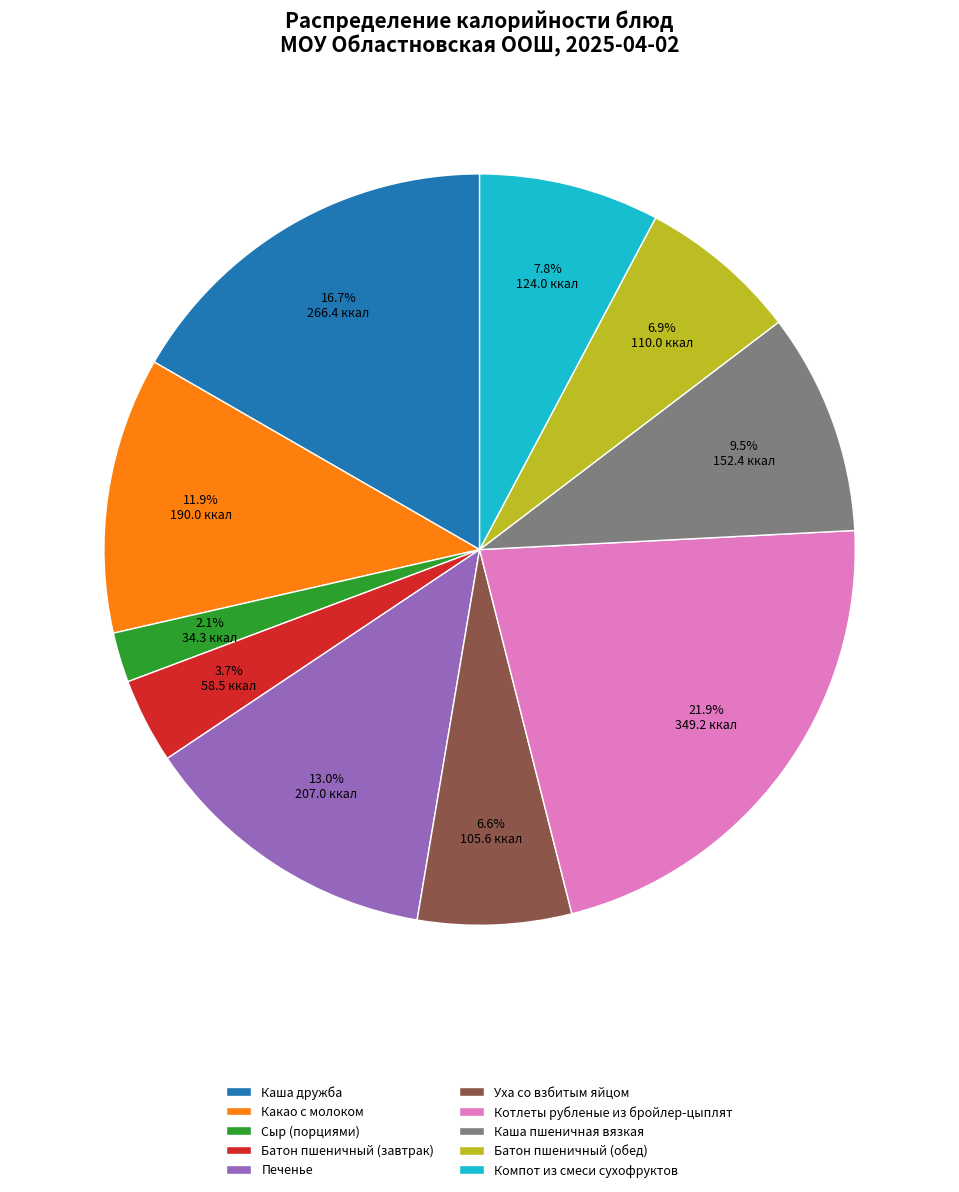

What portion of the pie excludes Каша дружба?

83.3%